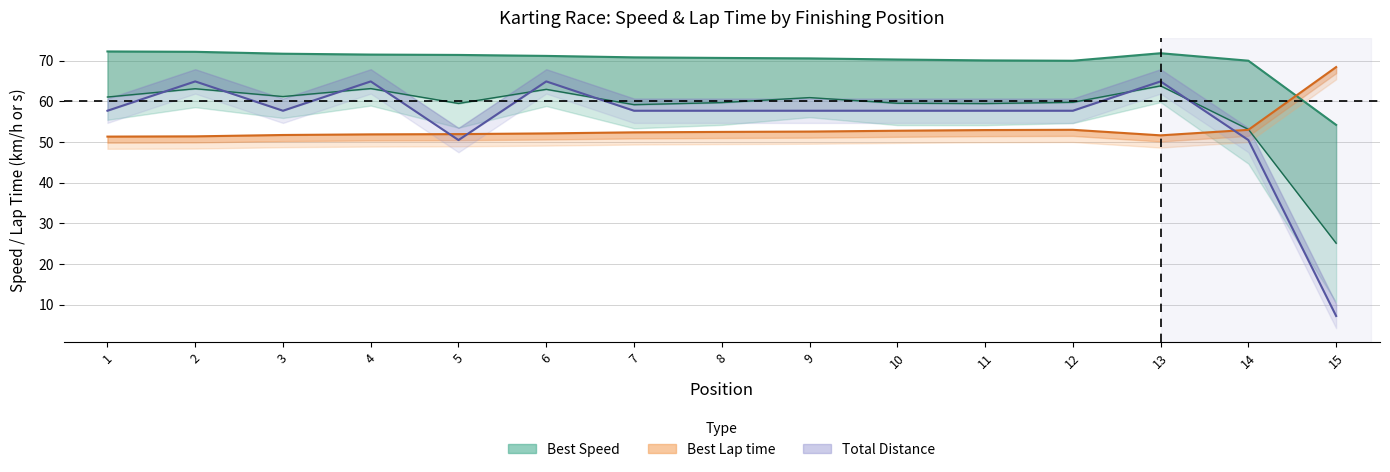

How many interior local peaks does the Best Lap time series have?

1